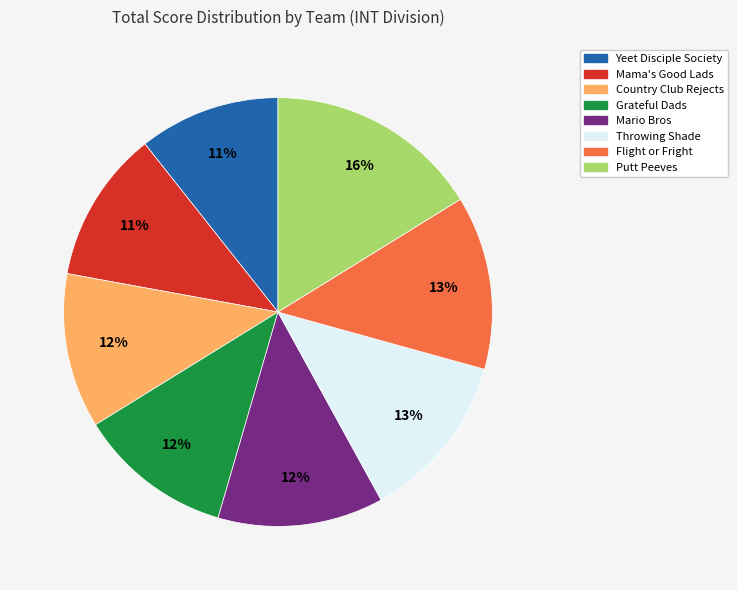

To the nearest percent, what percentage of the pie is Yeet Disciple Society?

11%